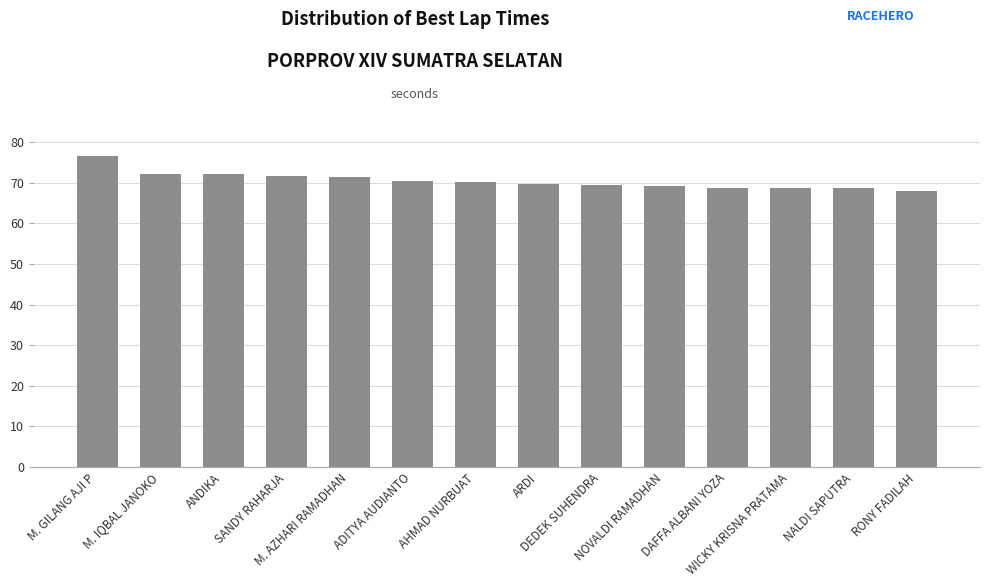

What is the label of the 11th bar from the left?

DAFFA ALBANI YOZA